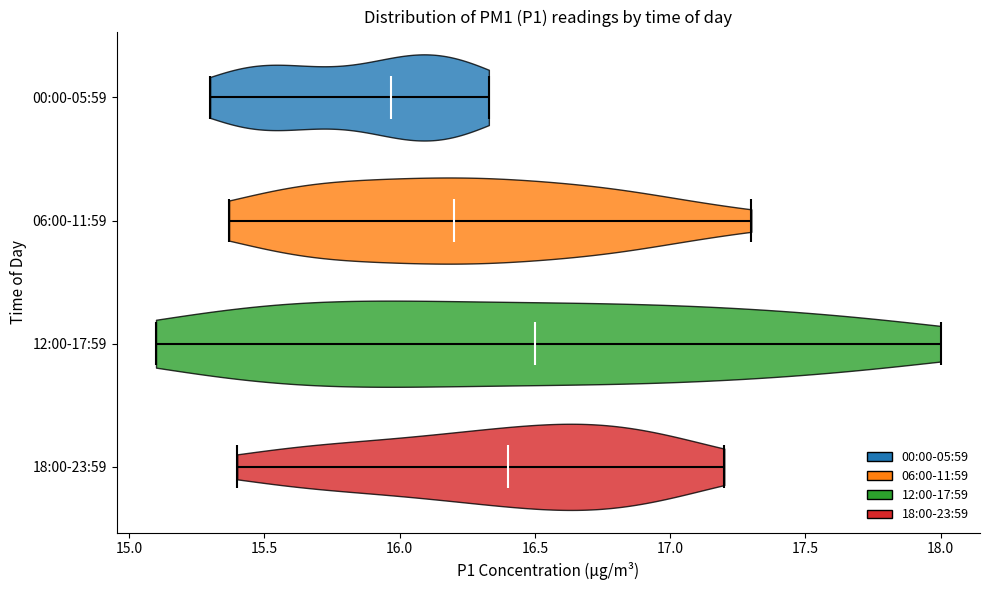

Reading bottom to top, read every violin against the x-axis: where its median line is, and the lowest and highest points it reaches. The values are not printed on the chart, so give them approximately, as read against the axis.

18:00-23:59: median line 16.40, lowest point 15.40, highest point 17.20
12:00-17:59: median line 16.50, lowest point 15.10, highest point 18.00
06:00-11:59: median line 16.20, lowest point 15.35, highest point 17.30
00:00-05:59: median line 15.95, lowest point 15.30, highest point 16.35